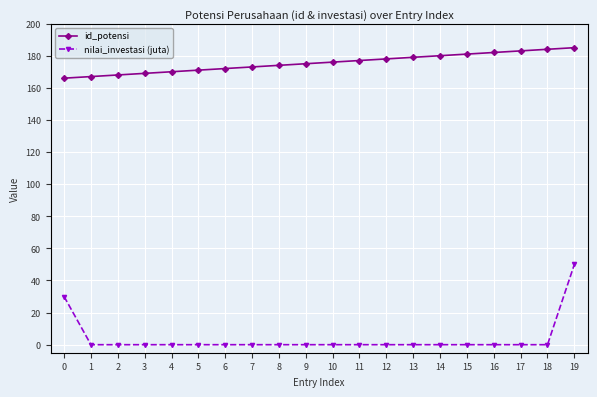

What is the total value across all series at 5?

171